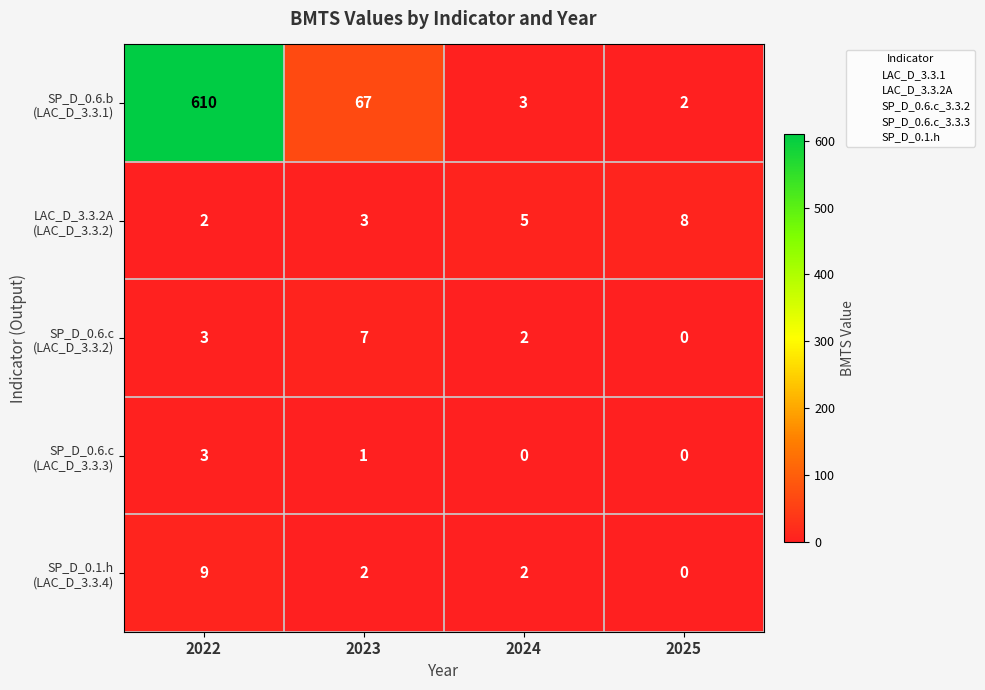

Which label corresponds to the largest value in the chart?

2022